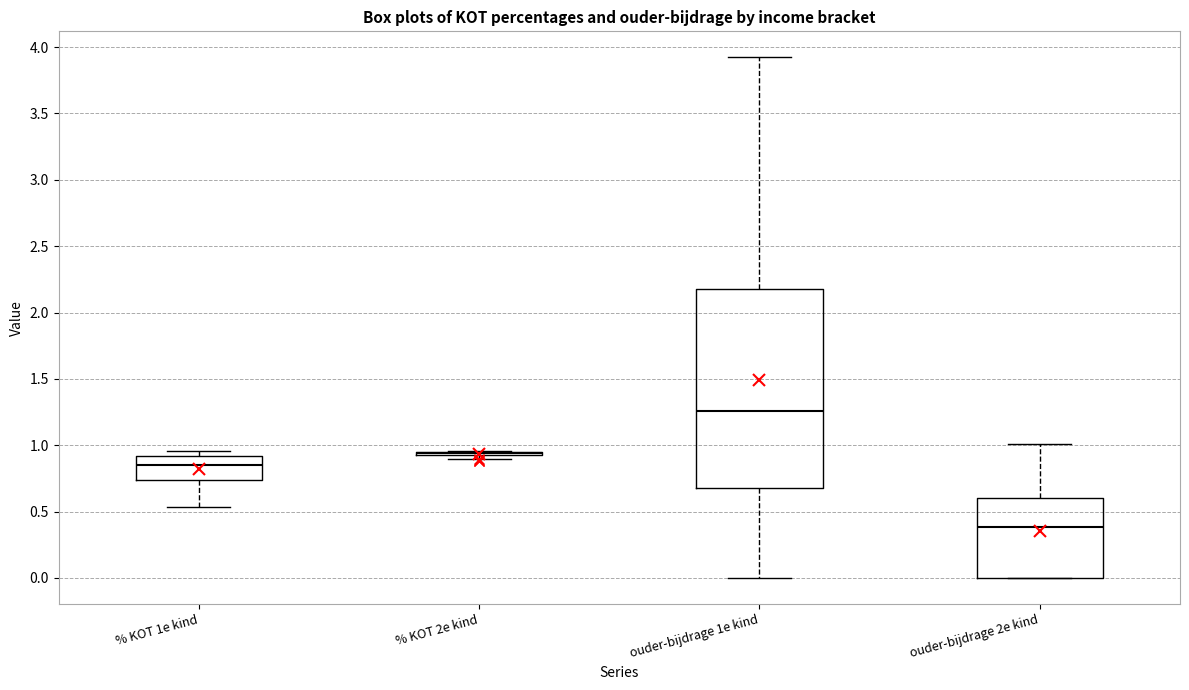

Reading left to right, transcribe this box plot: for each box, give where its median line is, the range the box spans, and where its two whiskers end, as read against the y-axis. The values are not printed on the chart, so give them approximately, as read against the axis.

% KOT 1e kind: median 0.85, box 0.75 to 0.90, whiskers 0.55 to 0.95
% KOT 2e kind: box collapsed to a line at 0.95, whiskers 0.90 to 0.95
ouder-bijdrage 1e kind: median 1.25, box 0.70 to 2.20, whiskers 0.00 to 3.90
ouder-bijdrage 2e kind: median 0.40, box 0.00 to 0.60, whiskers 0.00 to 1.00